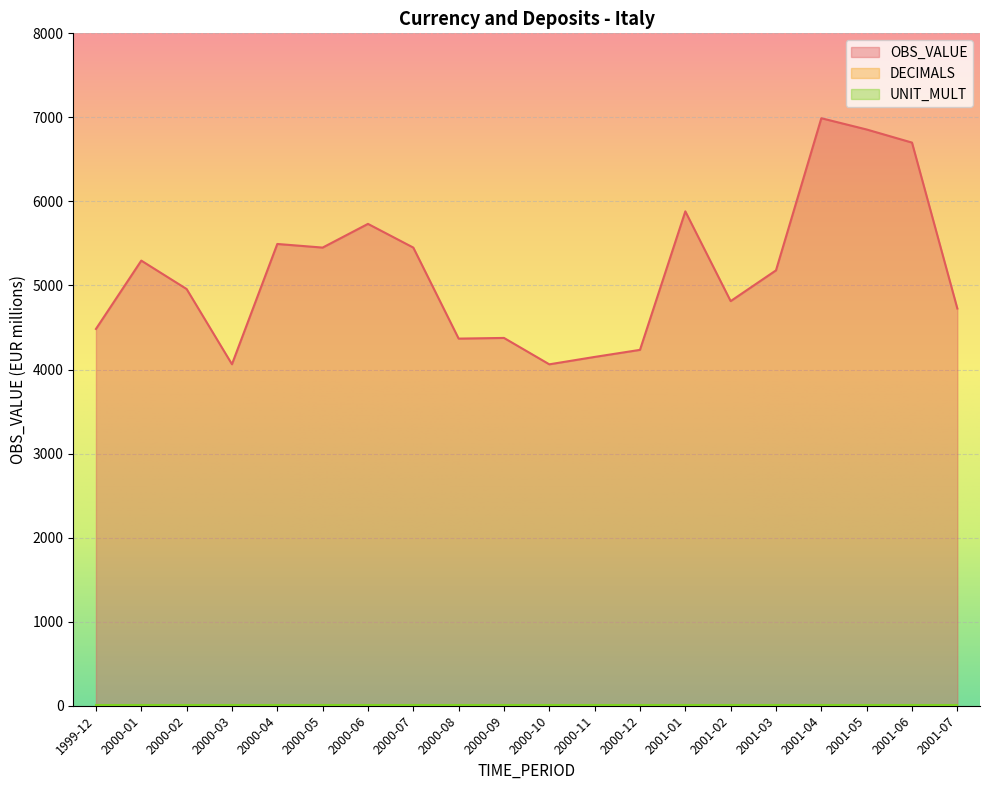

What are all the series names shown in the legend?

OBS_VALUE, DECIMALS, UNIT_MULT